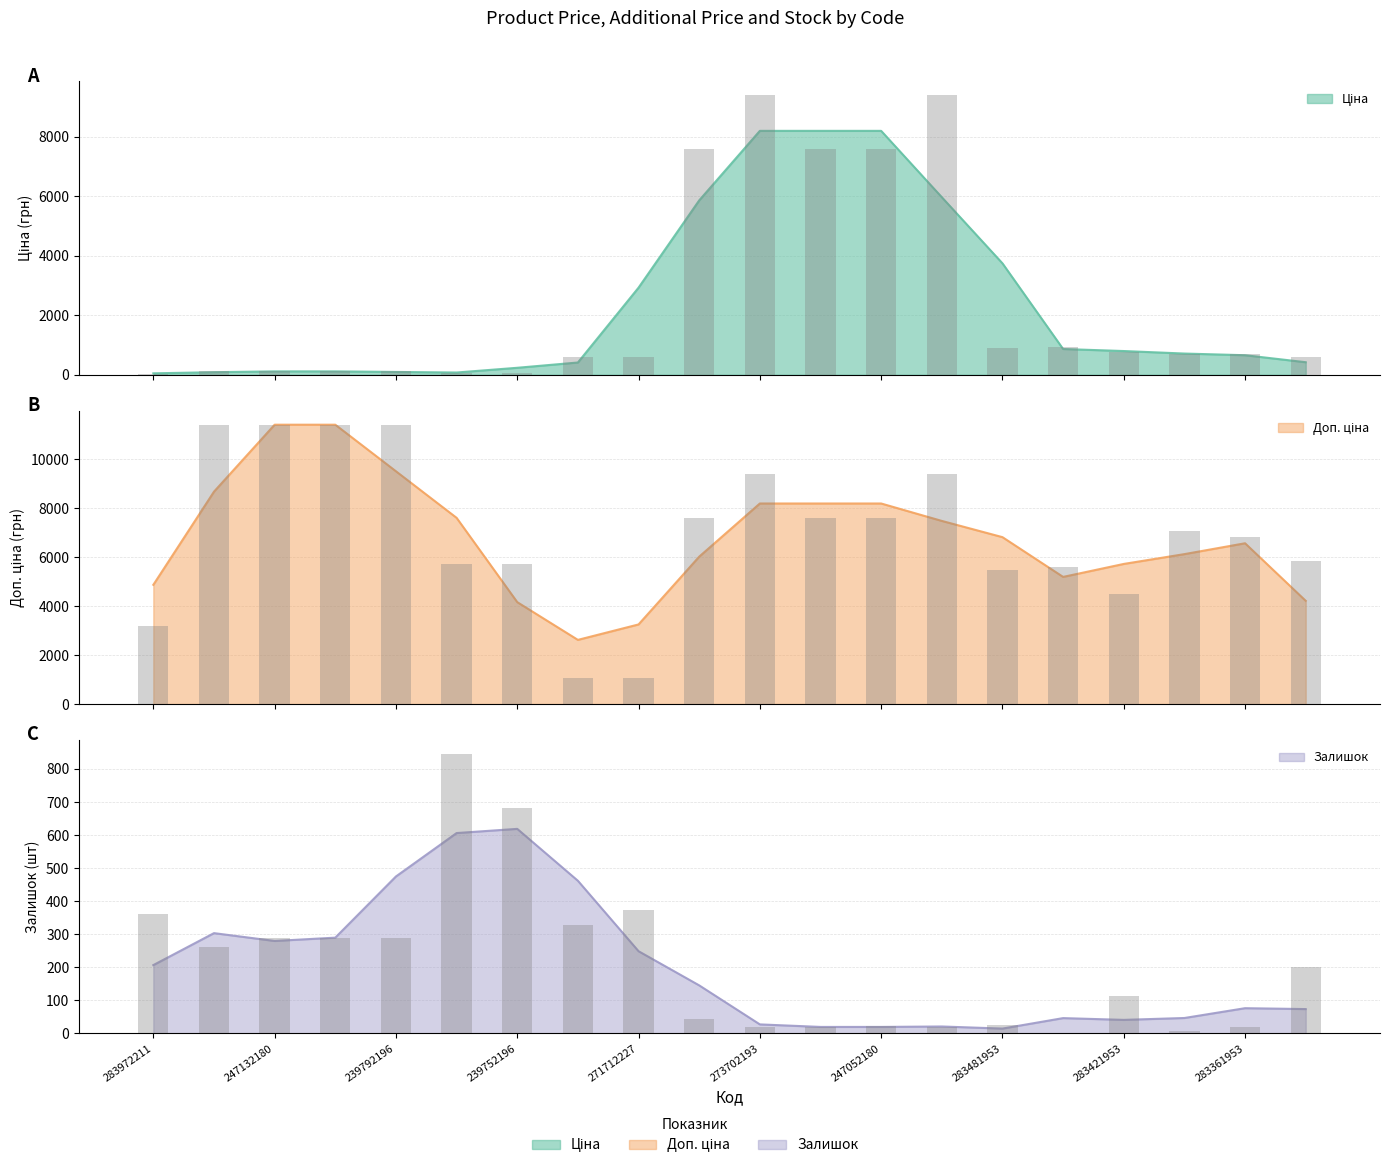

Reading left to right, extract all data points from this chart.

Ціна: 283972211=32.0	247132181=114.1	247132180=114.1	239792197=114.1	239792196=114.1	239752197=57.0	239752196=57.0	271712228=589.9	271712227=589.9	284392211=7596.5	273702193=9384.0	247052181=7596.5	247052180=7596.5	273702194=9384.0	283481953=910.4	283451953=934.5	283421953=752.2	283391953=705.1	283361953=681.0	283331953=584.4
Доп. ціна: 283972211=3205.0	247132181=11410.0	247132180=11410.0	239792197=11410.0	239792196=11410.0	239752197=5705.0	239752196=5705.0	271712228=1081.7	271712227=1081.7	284392211=7596.5	273702193=9384.0	247052181=7596.5	247052180=7596.5	273702194=9384.0	283481953=5462.3	283451953=5607.2	283421953=4513.3	283391953=7051.3	283361953=6809.8	283331953=5843.9
Залишок: 283972211=360.0	247132181=260.0	247132180=290.0	239792197=289.0	239792196=290.0	239752197=845.0	239752196=683.0	271712228=328.0	271712227=374.0	284392211=44.0	273702193=18.0	247052181=20.0	247052180=21.0	273702194=18.0	283481953=24.0	283451953=2.0	283421953=113.0	283391953=8.0	283361953=19.0	283331953=202.0